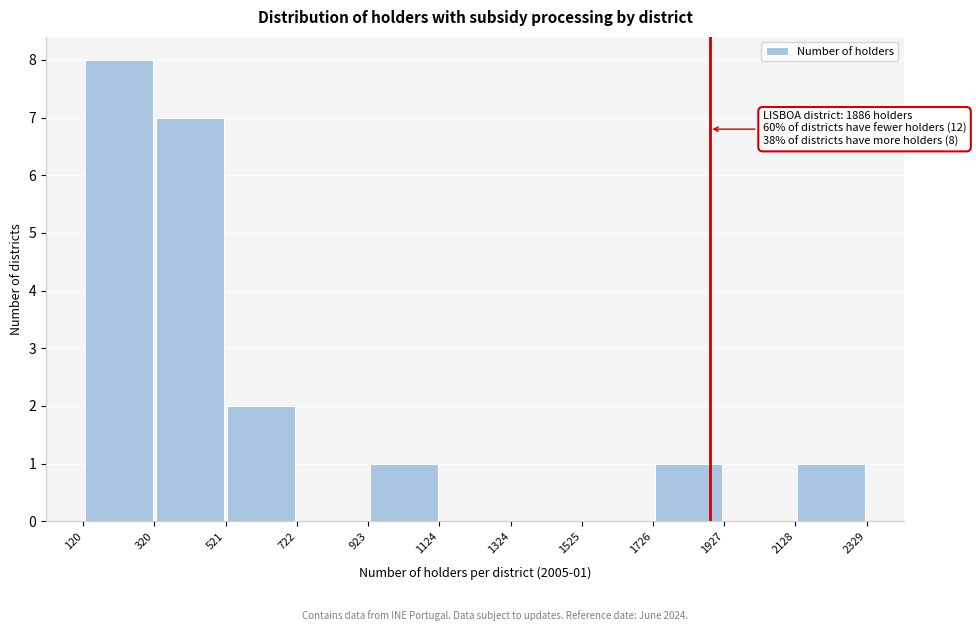

Which range on the x-axis has the tallest bar?

120 to 320